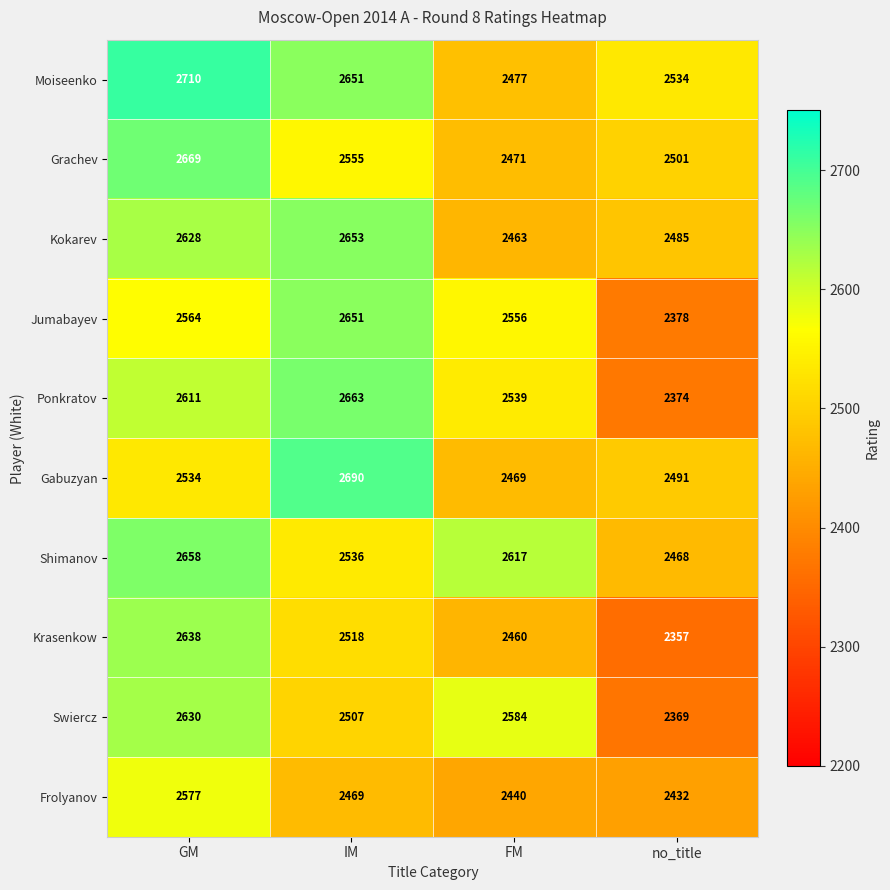

Read the Swiercz value at GM, to the nearest 10.

2630